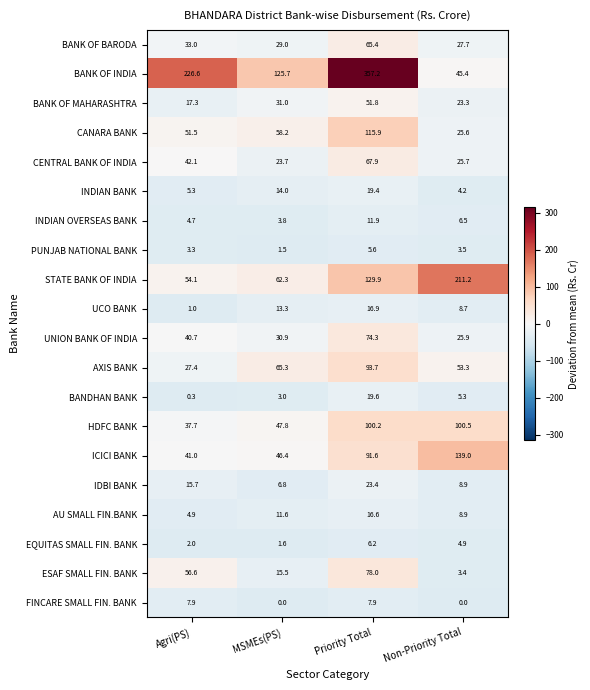

Rank the series by their maximum value, from lowest to highest.

PUNJAB NATIONAL BANK, EQUITAS SMALL FIN. BANK, FINCARE SMALL FIN. BANK, INDIAN OVERSEAS BANK, AU SMALL FIN.BANK, UCO BANK, INDIAN BANK, BANDHAN BANK, IDBI BANK, BANK OF MAHARASHTRA, BANK OF BARODA, CENTRAL BANK OF INDIA, UNION BANK OF INDIA, ESAF SMALL FIN. BANK, AXIS BANK, HDFC BANK, CANARA BANK, ICICI BANK, STATE BANK OF INDIA, BANK OF INDIA